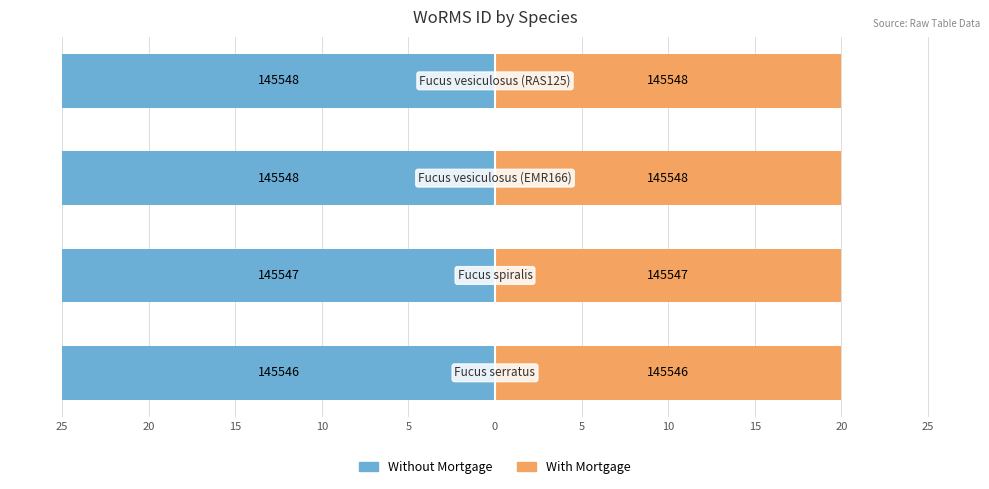

How many bars are there in each group?

2